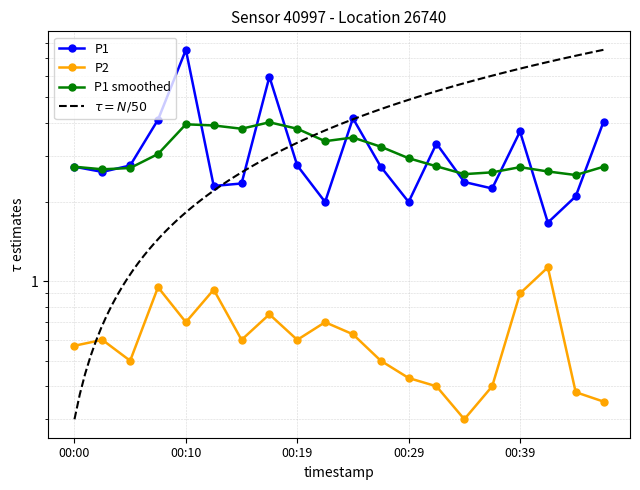

Which category has the highest value across all series?

00:10